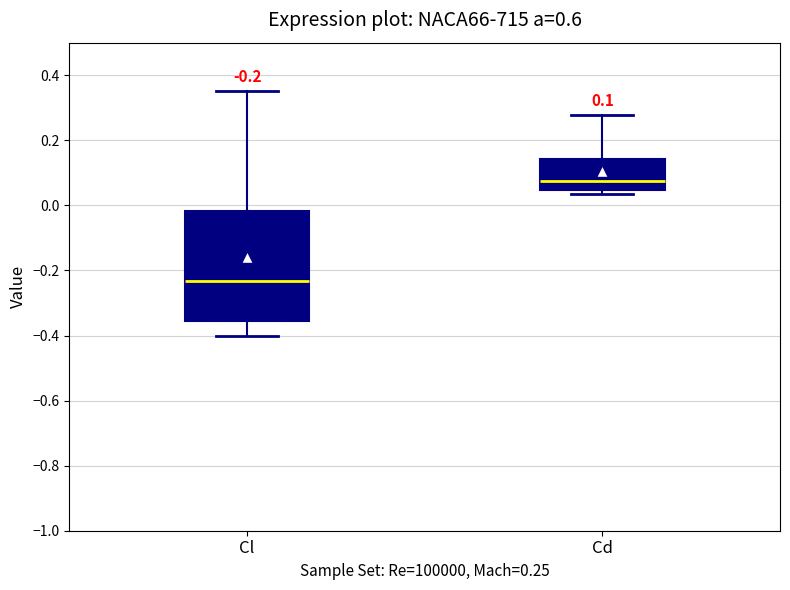

Which box has the highest median line?

Cd